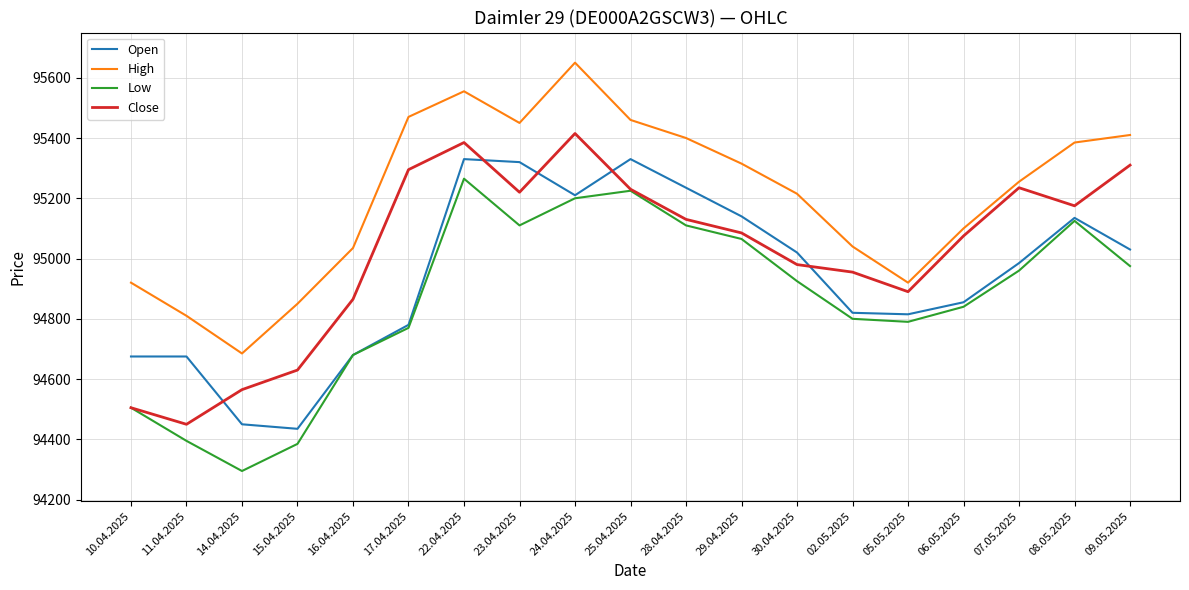

Which series changed the most between 16.04.2025 and 17.04.2025?

High